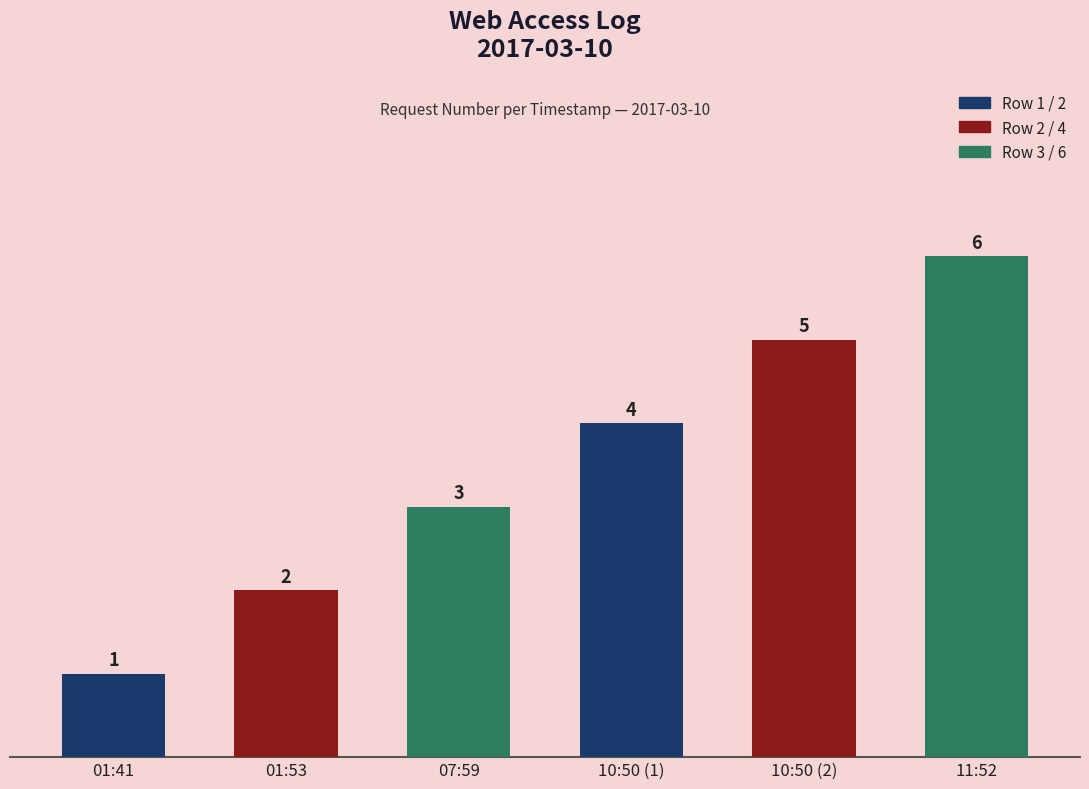

What is the value of the 5th bar from the left?

5